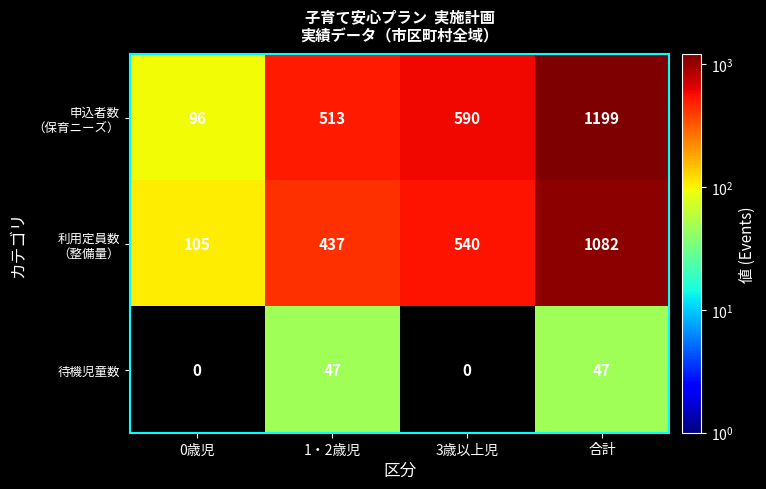

What is the difference between the highest and lowest values at 合計?

1152